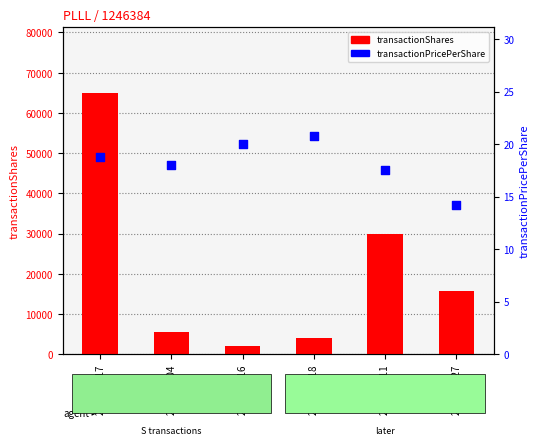

Which series reaches the maximum Y coordinate?

transactionShares